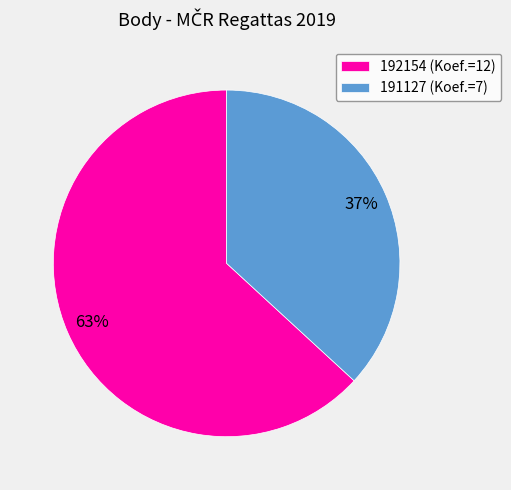

Is the sum of 192154 (Koef.=12) and 191127 (Koef.=7) greater than half?

Yes